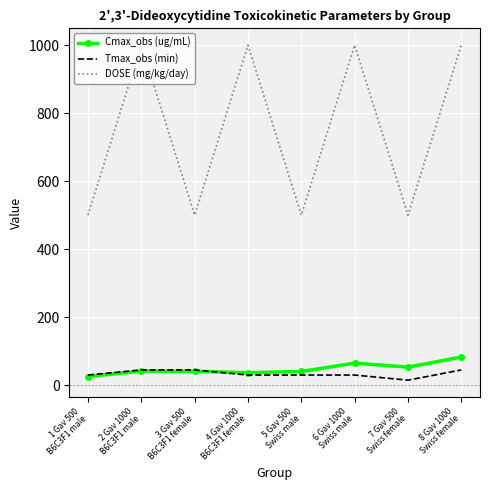

What is the maximum value for DOSE (mg/kg/day)?

1000.0